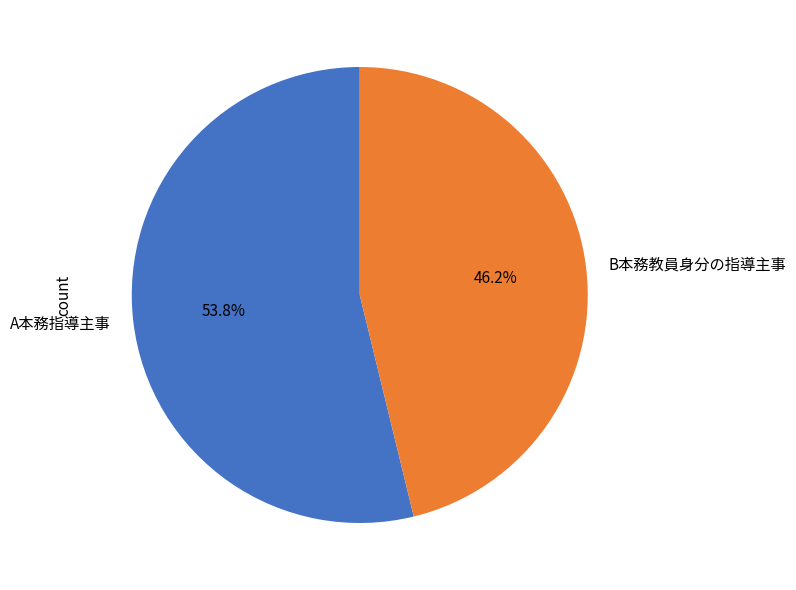

Is there any slice that represents more than half of the pie?

Yes